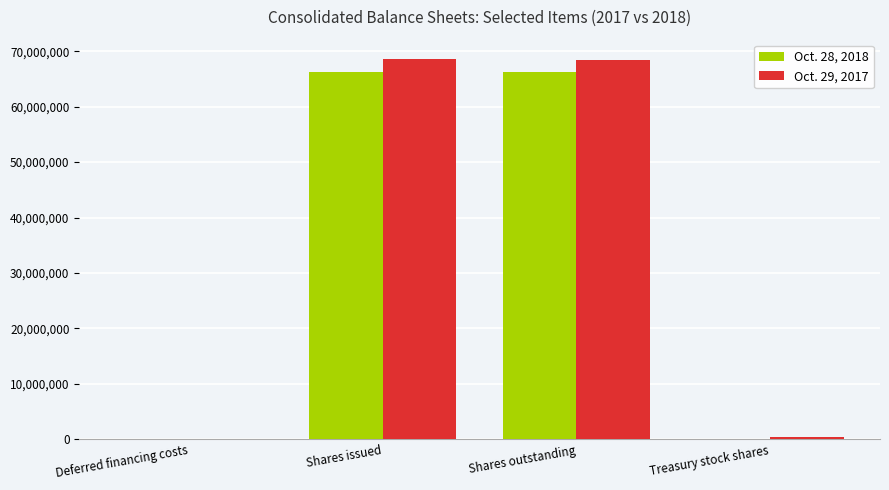

What is the maximum value shown in the chart?

68677684